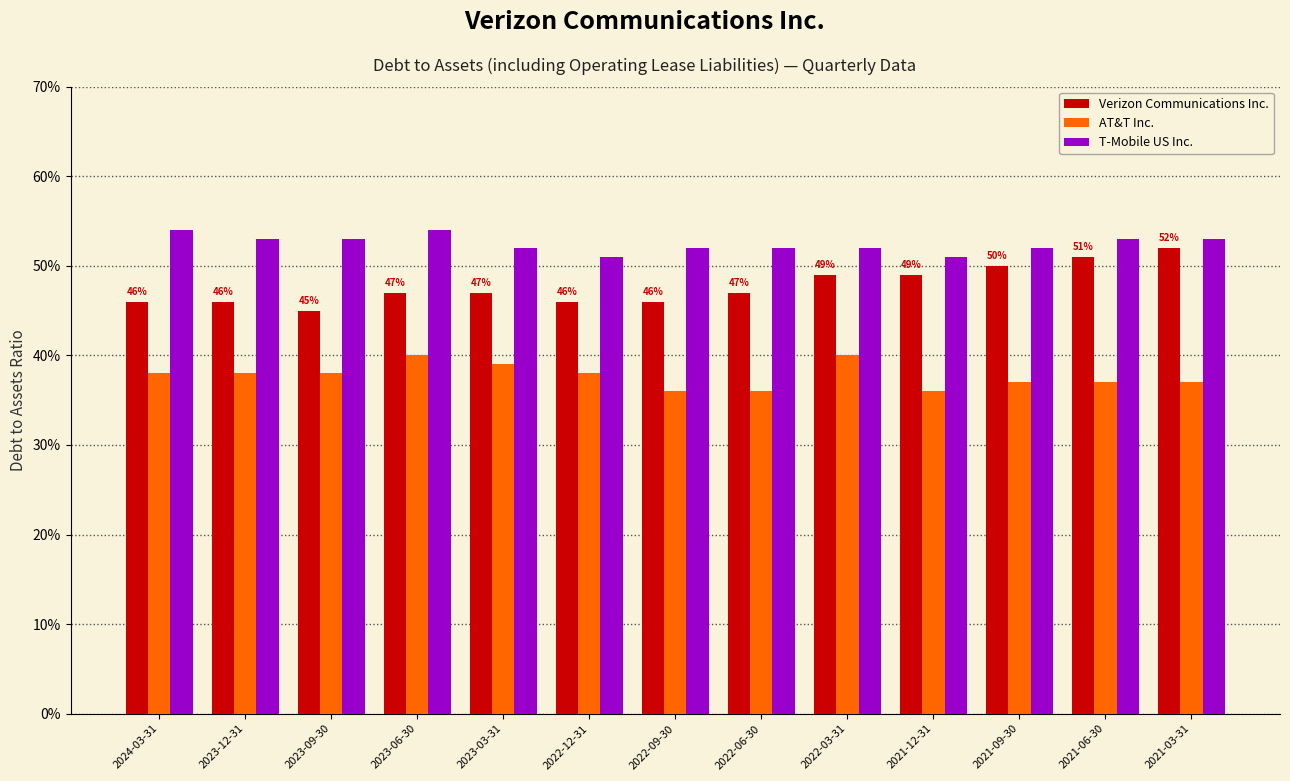

True or false: AT&T Inc. has a value of 0.4 at 2021-03-31.

True